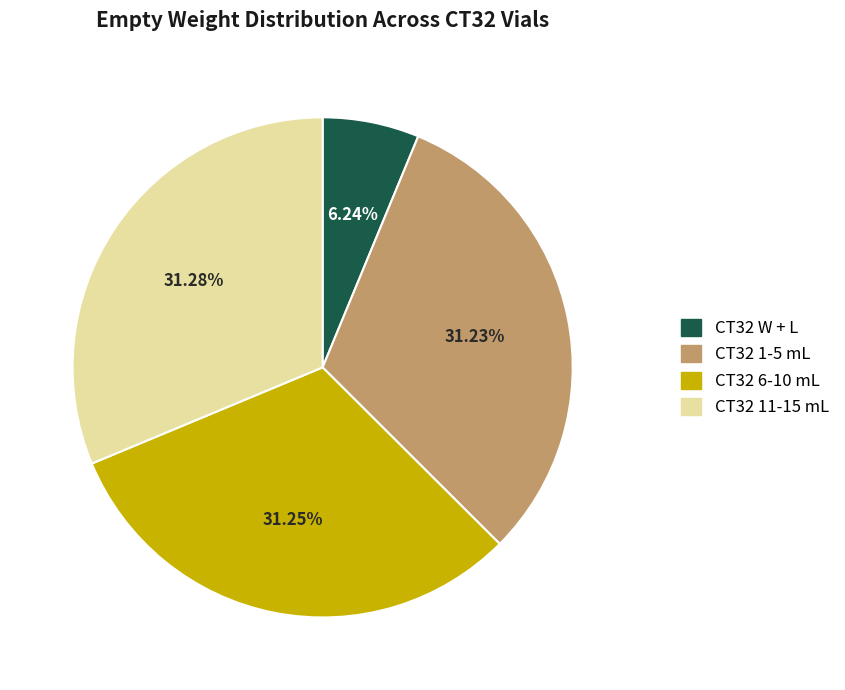

Is there a majority slice in this chart?

No